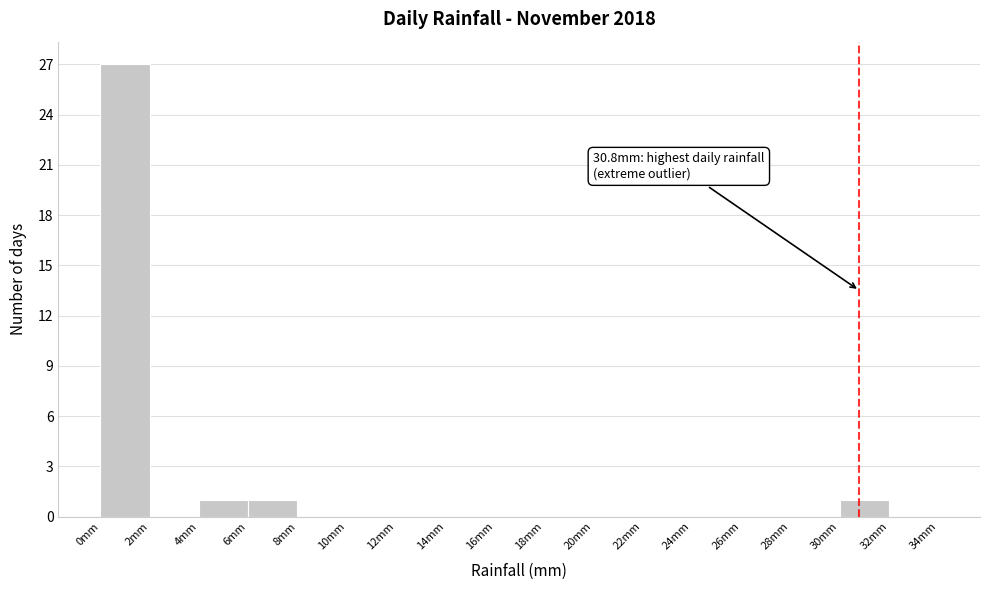

Over which range of the x-axis is the bar tallest?

0 to 2